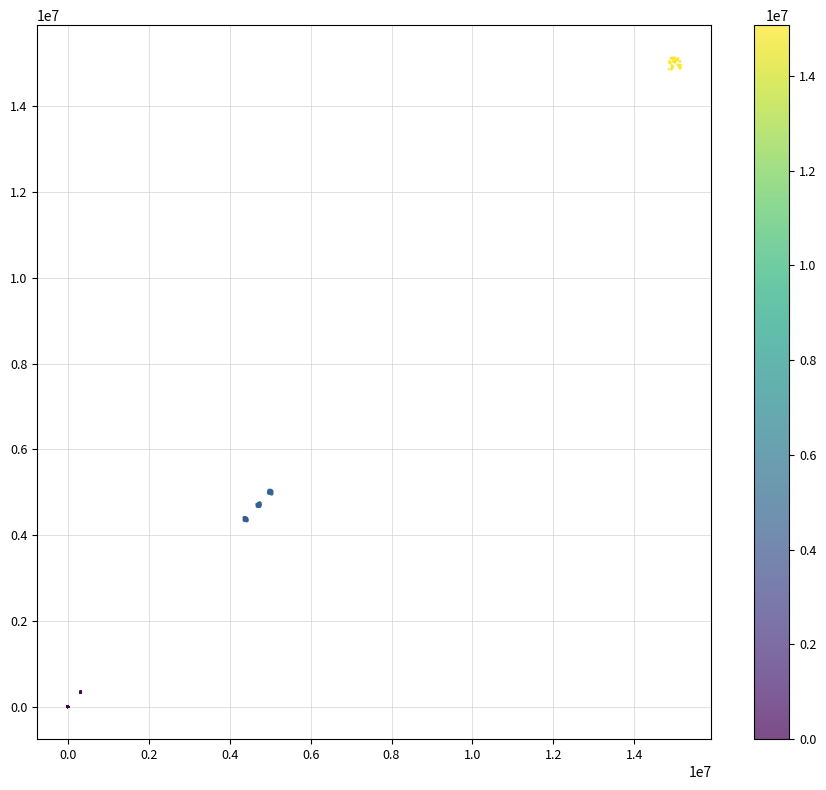

What is the range of X values (max minus min)?

15145697.0